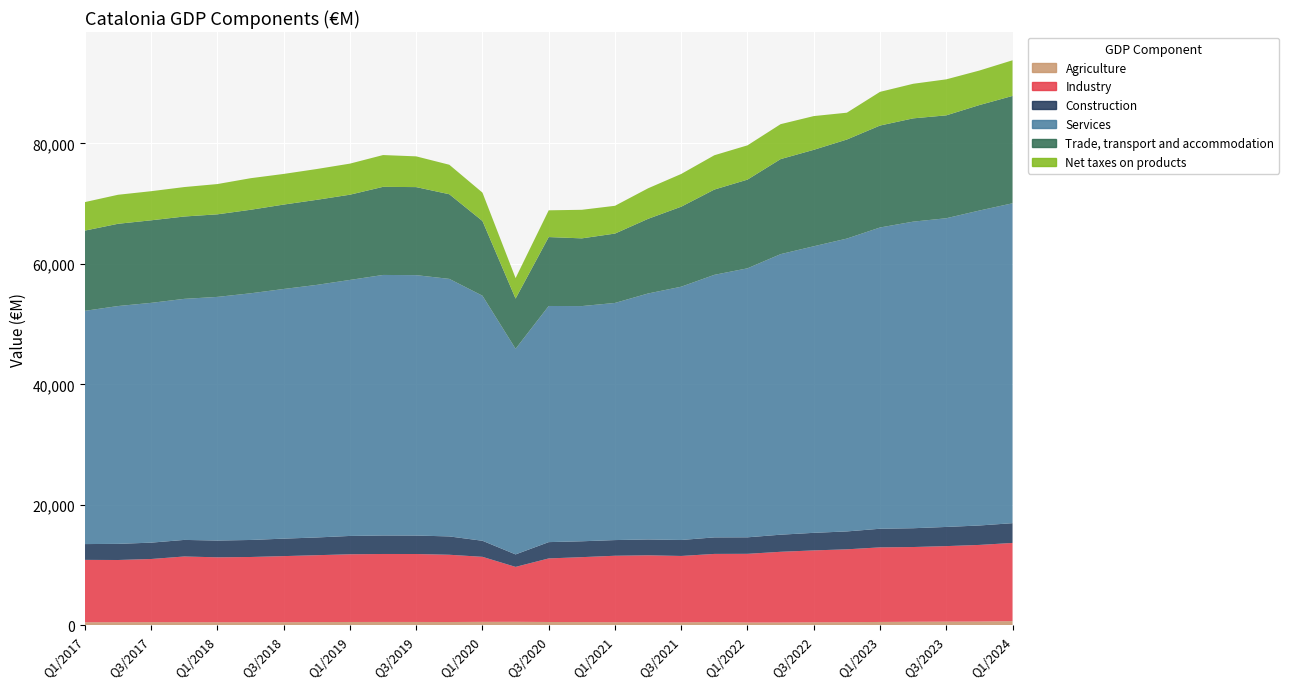

Reading left to right, list all the values displayed in this chart.

Agriculture: 514	522	533	526	514	517	518	540	560	564	562	553	579	585	558	543	513	506	490	561	475	477	508	520	565	595	615	633	703
Industry: 10352	10325	10479	10904	10778	10828	10974	11103	11238	11282	11280	11165	10794	9118	10549	10777	11039	11119	11027	11296	11396	11733	11931	12099	12377	12404	12537	12716	12975
Construction: 2624	2677	2715	2751	2784	2826	2902	2944	3041	3071	3064	3042	2667	2072	2708	2634	2602	2634	2654	2742	2740	2838	2916	2971	3092	3121	3181	3226	3280
Services: 38715	39475	39799	40011	40441	40942	41436	41923	42493	43242	43221	42747	40672	34127	39194	39039	39360	40825	42037	43579	44650	46566	47565	48606	50003	50887	51239	52277	53096
Trade, transport and accommodation: 13316	13653	13704	13668	13705	13862	14011	14120	14148	14625	14613	14049	12403	8333	11439	11239	11514	12391	13282	14154	14722	15774	16007	16442	16921	17142	17077	17505	17819
Net taxes on products: 4732	4816	4830	4888	5024	5240	5085	5113	5157	5277	5102	4894	4711	3400	4440	4741	4609	5068	5432	5695	5689	5800	5600	4453	5590	5739	5976	5731	5918